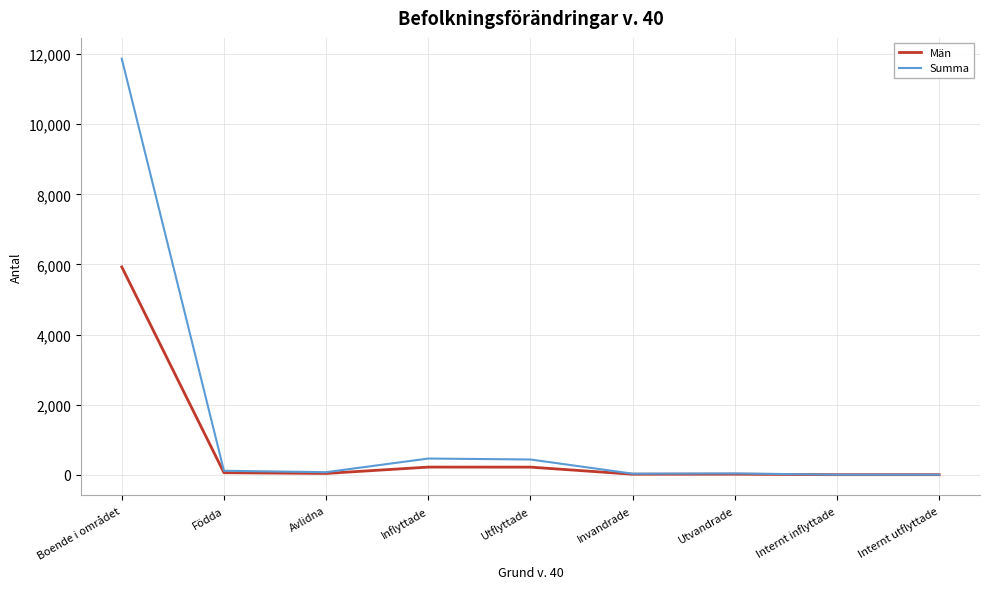

What is the approximate value of Summa at Födda?

112